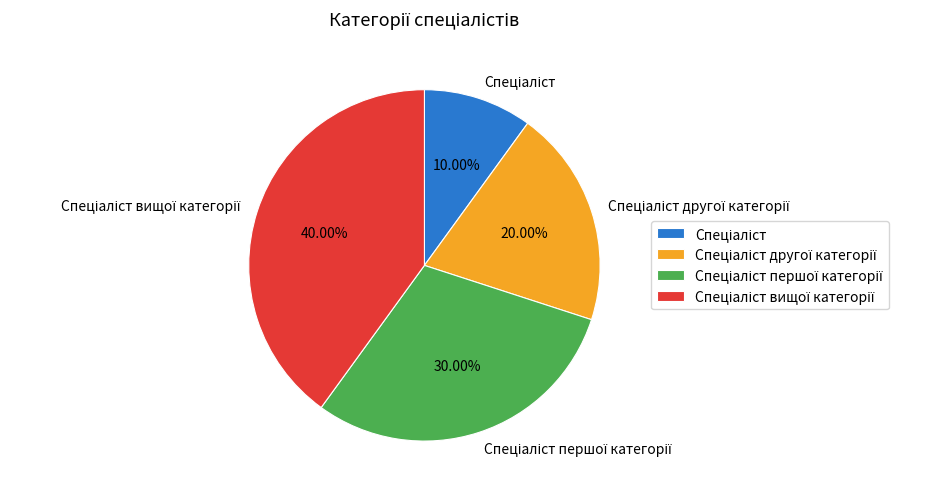

Is there any slice that represents more than half of the pie?

No